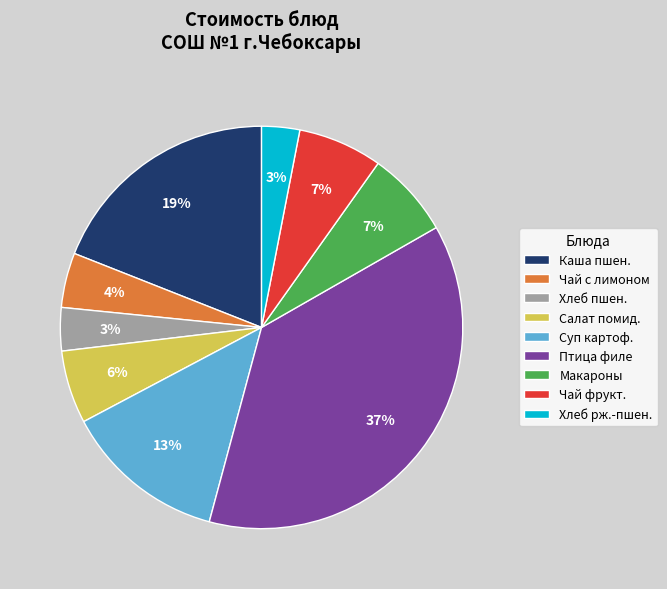

Which category has the biggest portion of the pie?

Птица филе